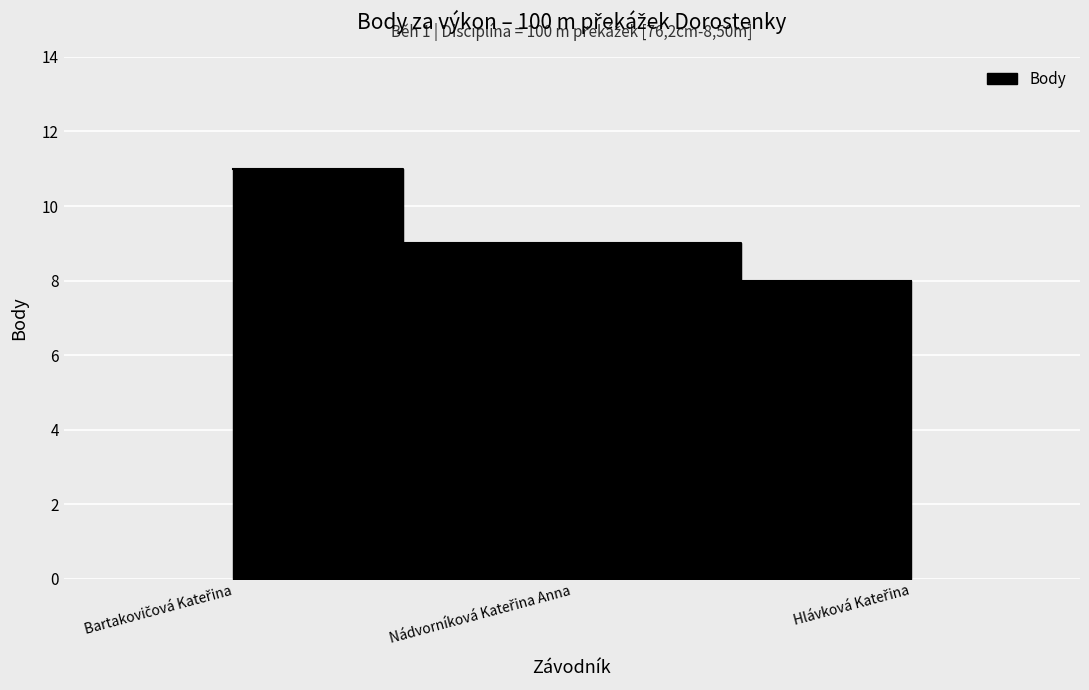

What is the change in value from Bartakovičová Kateřina to Nádvorníková Kateřina Anna?

-2